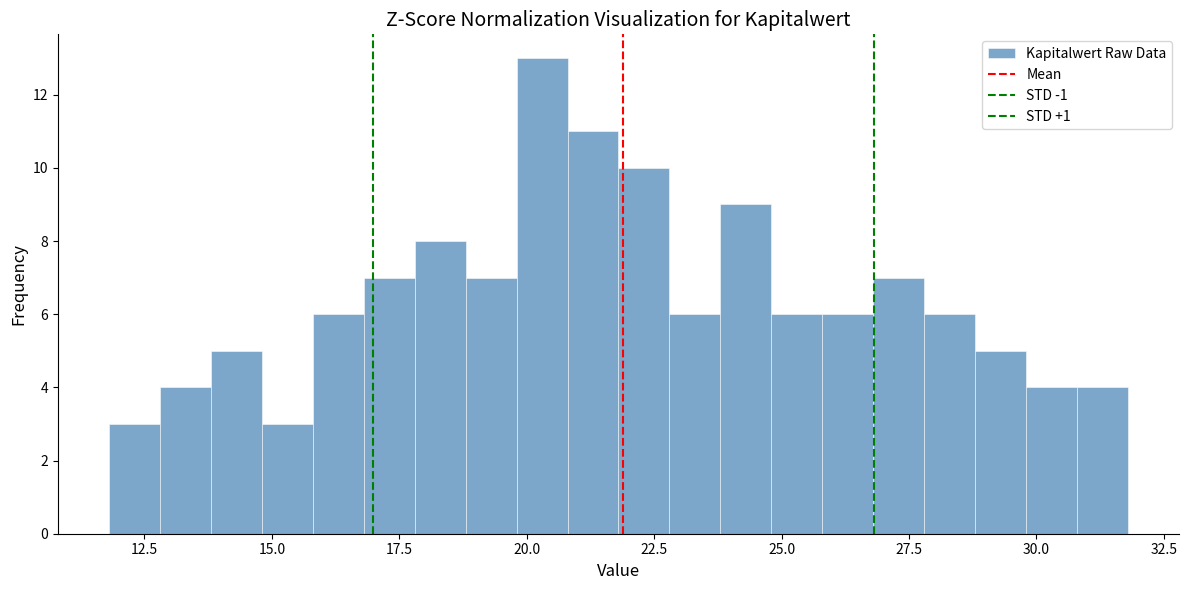

Read against the x-axis, roughly where is the centre of the tallest bar?

20.5